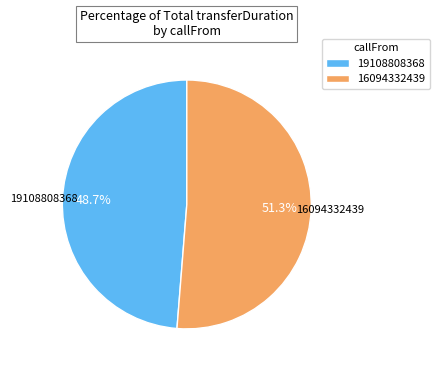

To the nearest percent, what portion does 16094332439 represent?

51%